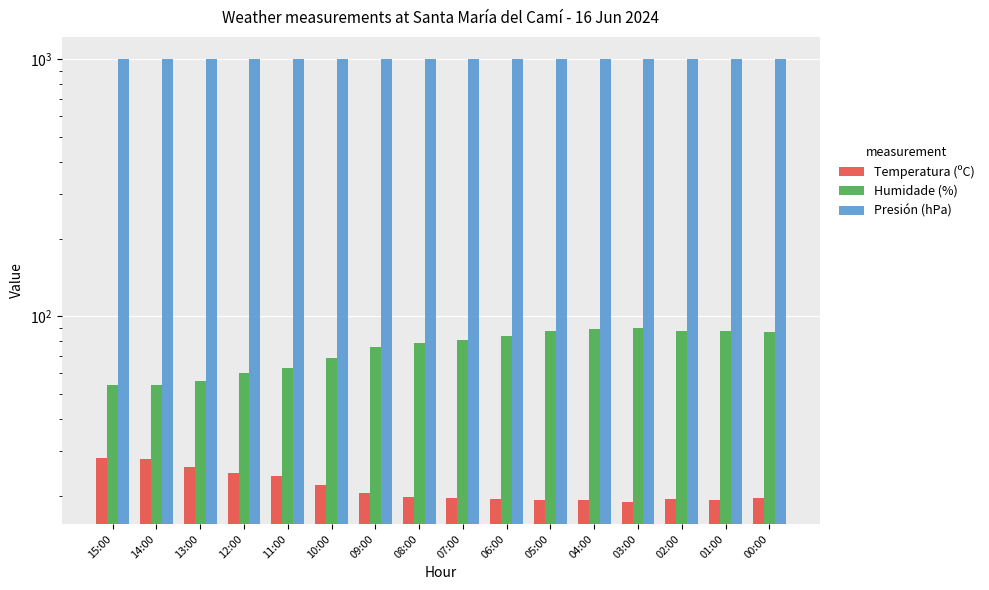

At which label does Presión (hPa) reach its minimum?

05:00